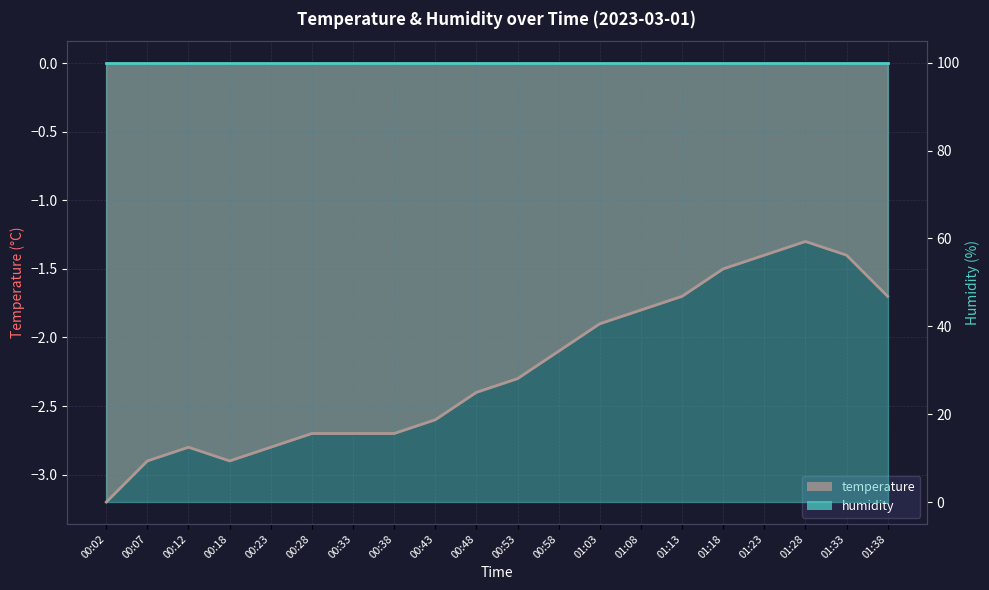

Where does the data first go above -2?

01:03